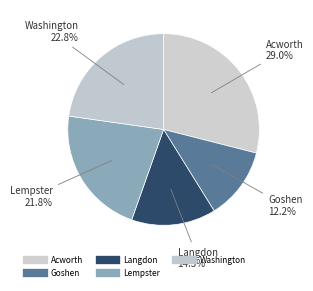

Does Washington represent more than half of the total?

No